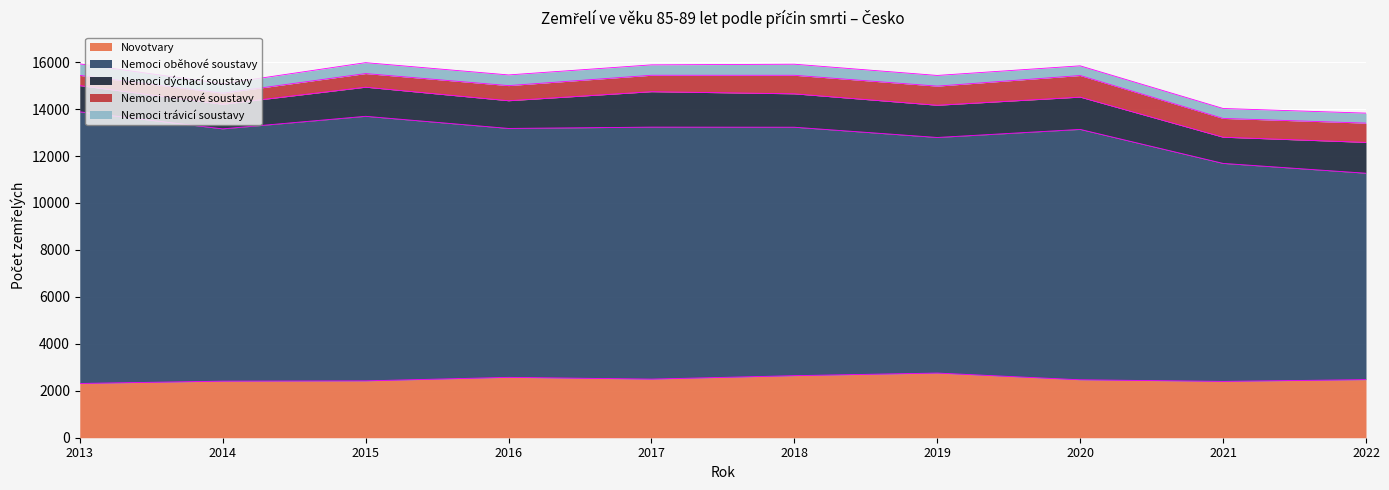

Rank the series at 2022 from lowest to highest value.

Nemoci trávicí soustavy, Nemoci nervové soustavy, Nemoci dýchací soustavy, Novotvary, Nemoci oběhové soustavy